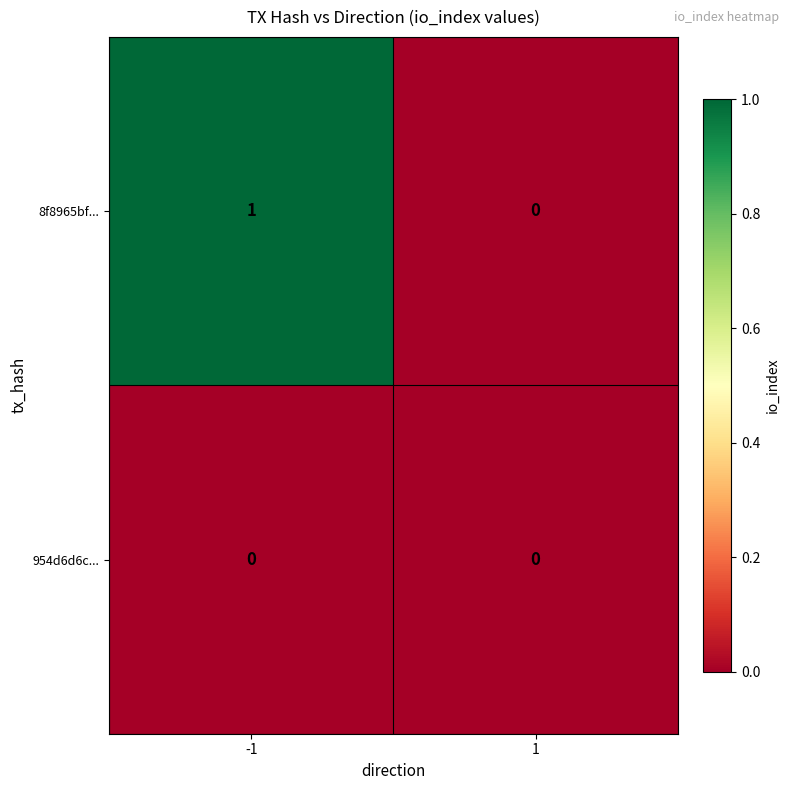

At which category is the sum across all series the highest?

-1